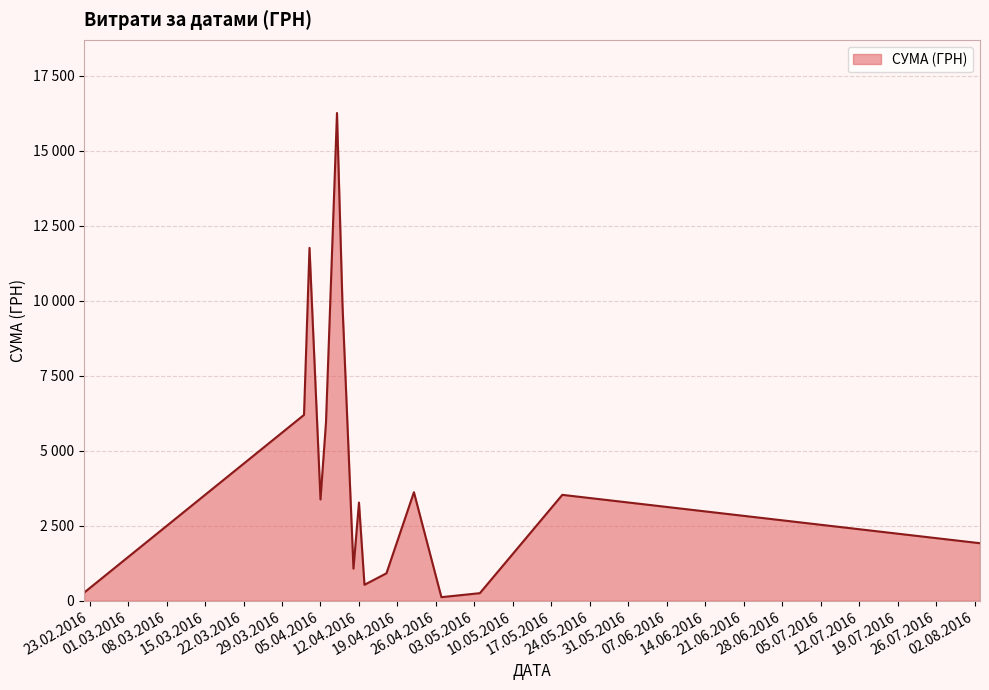

Does the chart have visible grid lines?

Yes